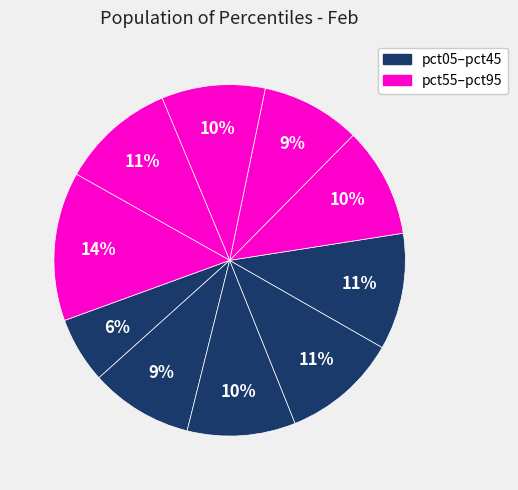

To the nearest percent, what is the difference between the largest and smallest slice percentages?

8%